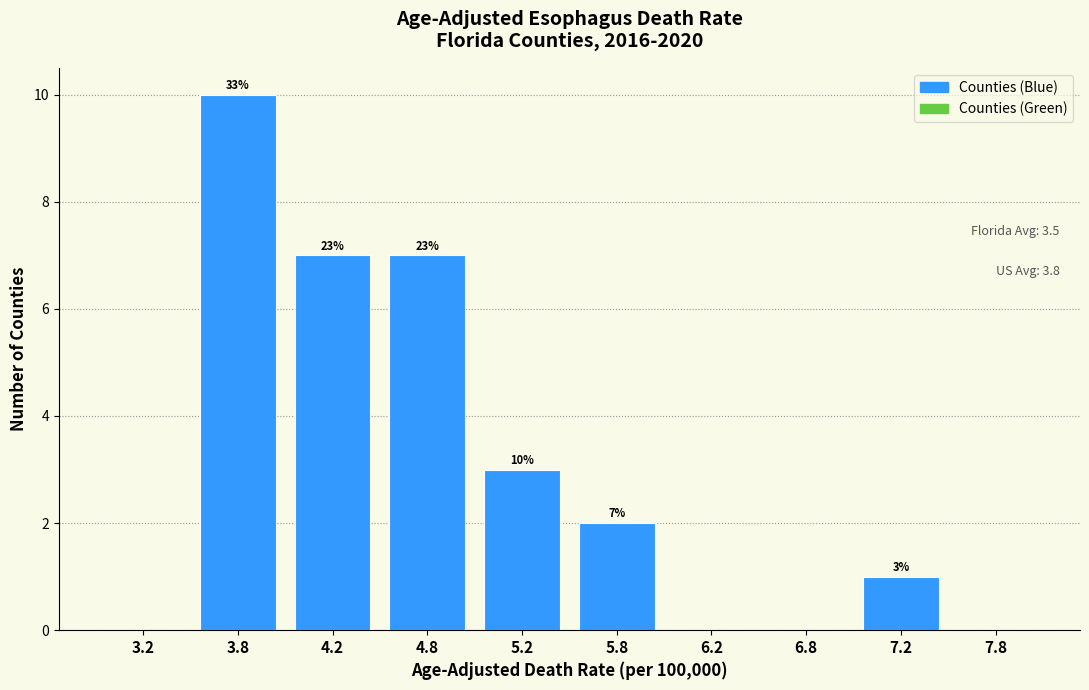

Reading left to right, what are all the values shown in this chart?

3.8=10	4.2=7	4.8=7	5.2=3	5.8=2	6.2=0	6.8=0	7.2=1	7.8=0